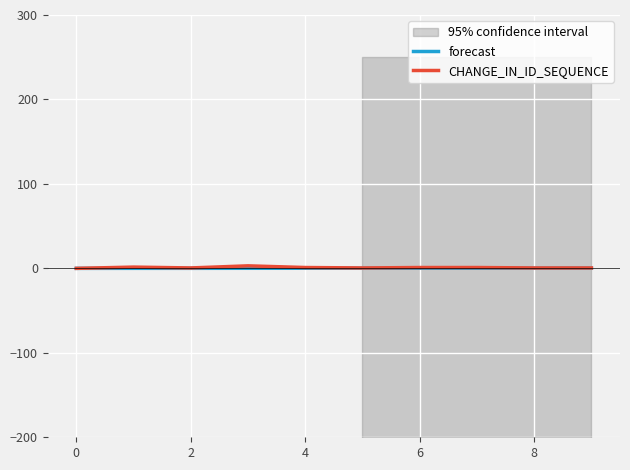

At which label is CHANGE_IN_ID_SEQUENCE closest to 1?

4